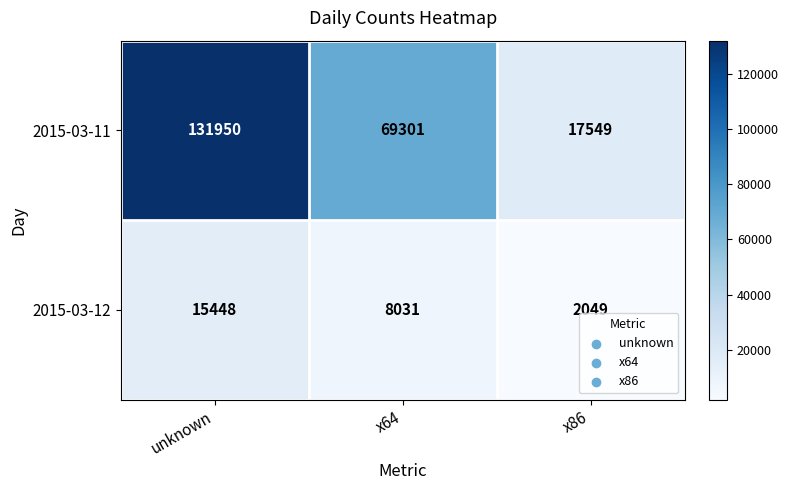

Which label corresponds to the smallest value in the chart?

x86